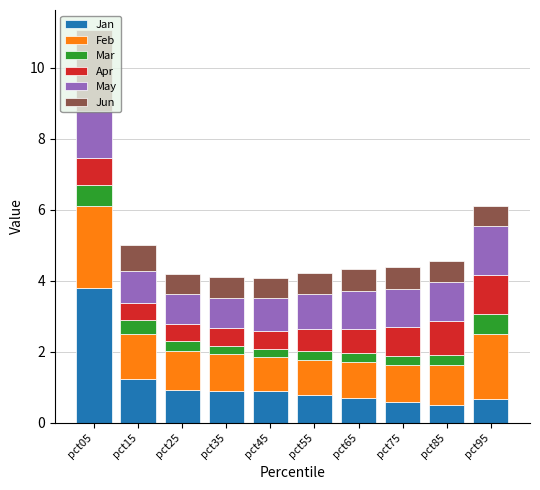

Count the number of categories in the chart.

10